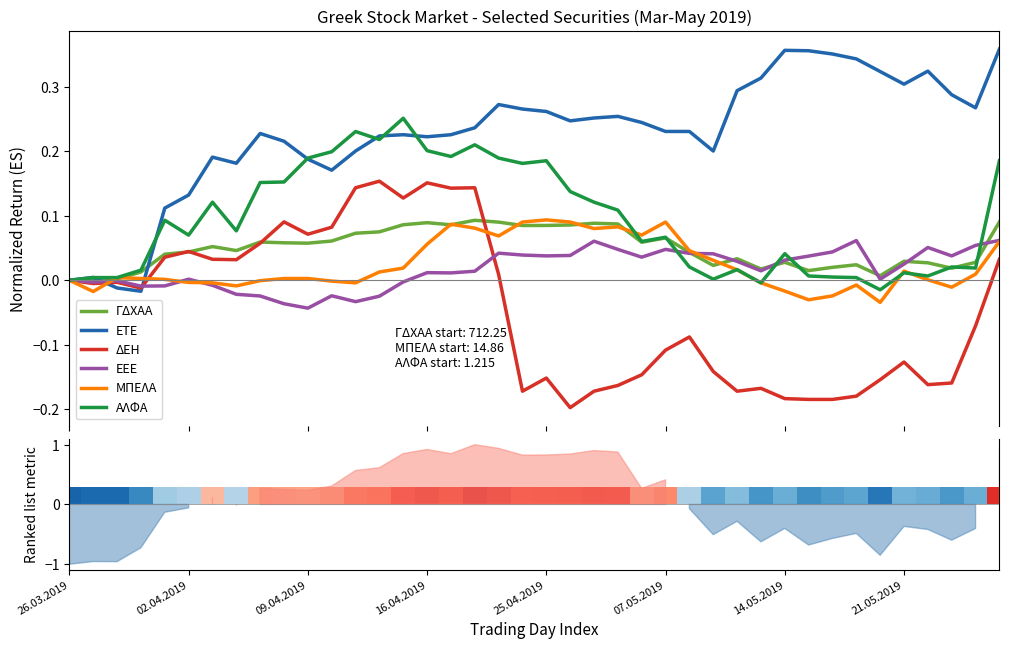

Which series has the largest range (max minus min)?

ΕΤΕ